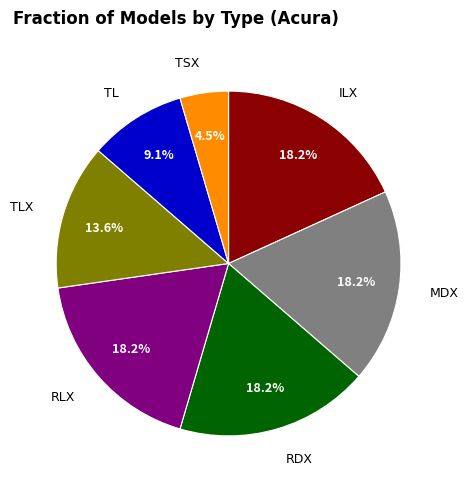

Does any single category account for the majority?

No